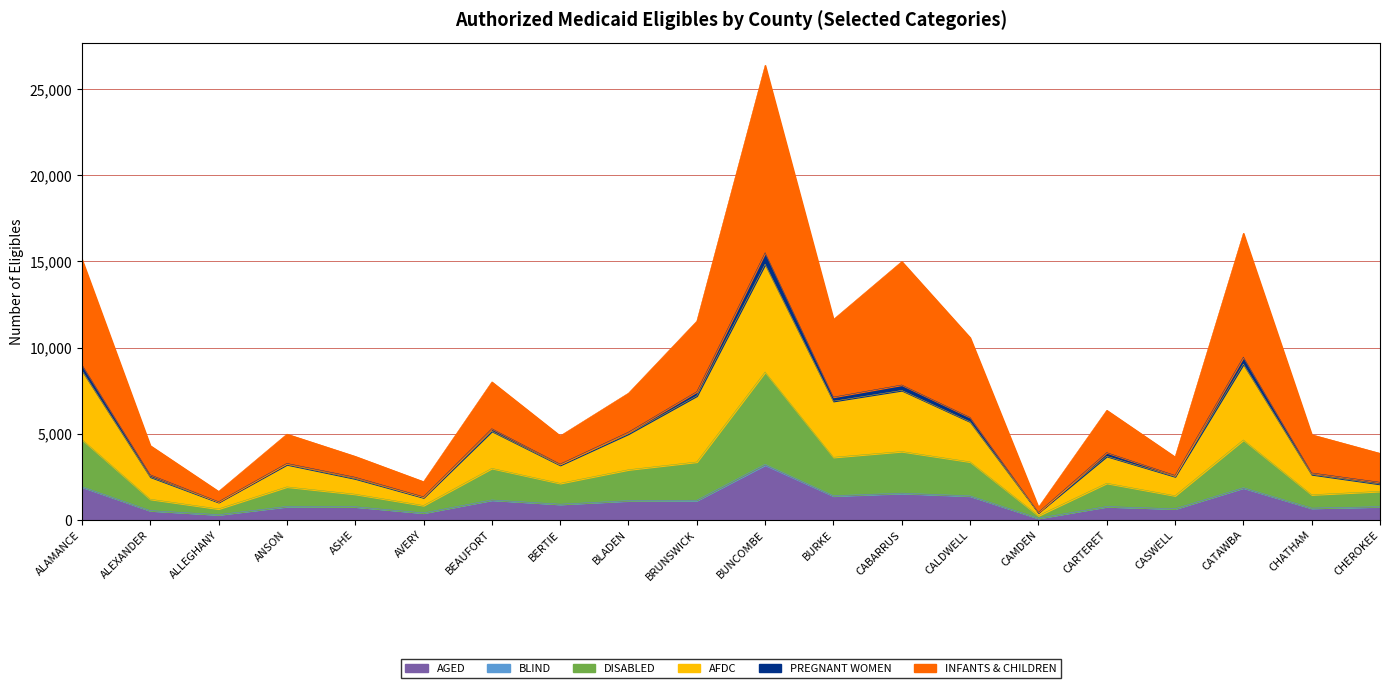

What is the label of the 3rd point from the right?

CATAWBA